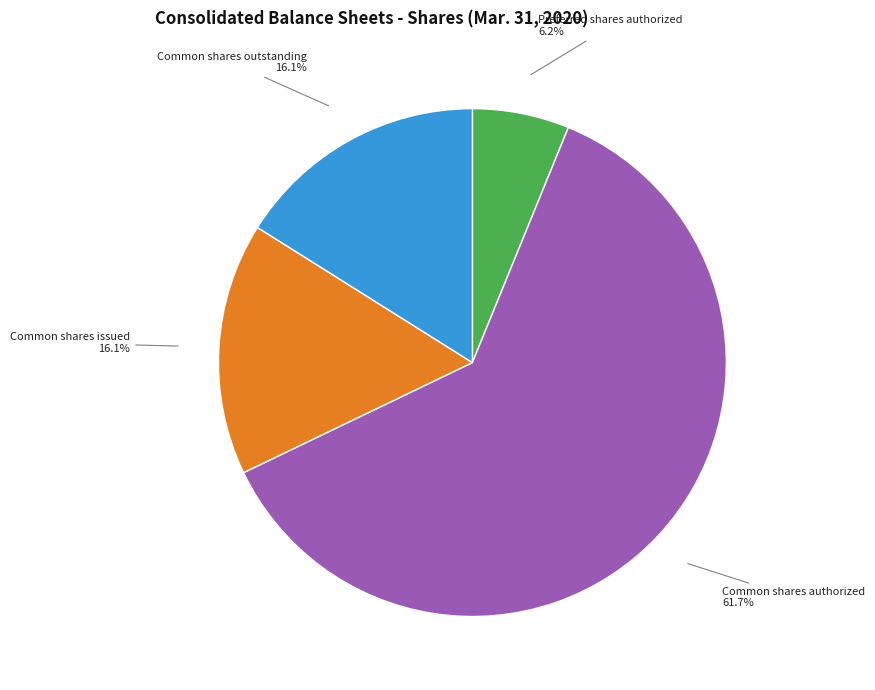

Is there any slice that represents more than half of the pie?

Yes